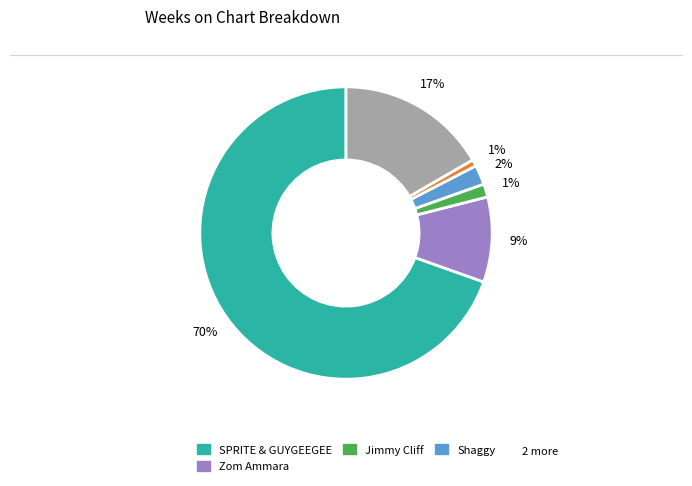

Count the number of slices in the pie.

6